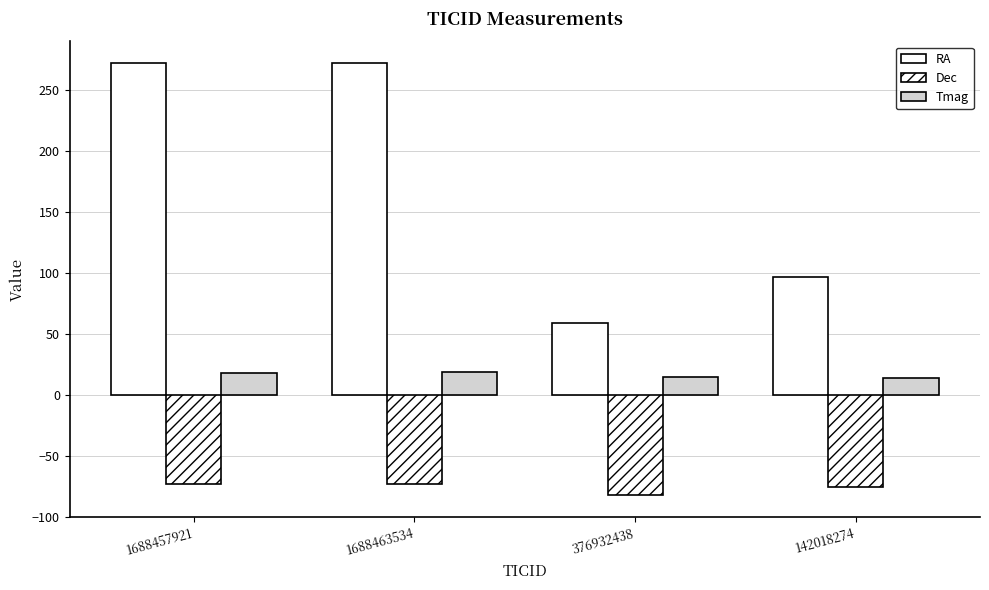

How many bars are there in each group?

3